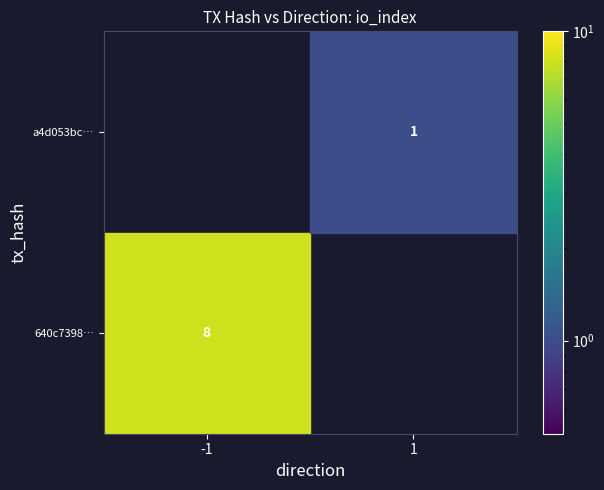

At how many categories does at least one series exceed 0?

2